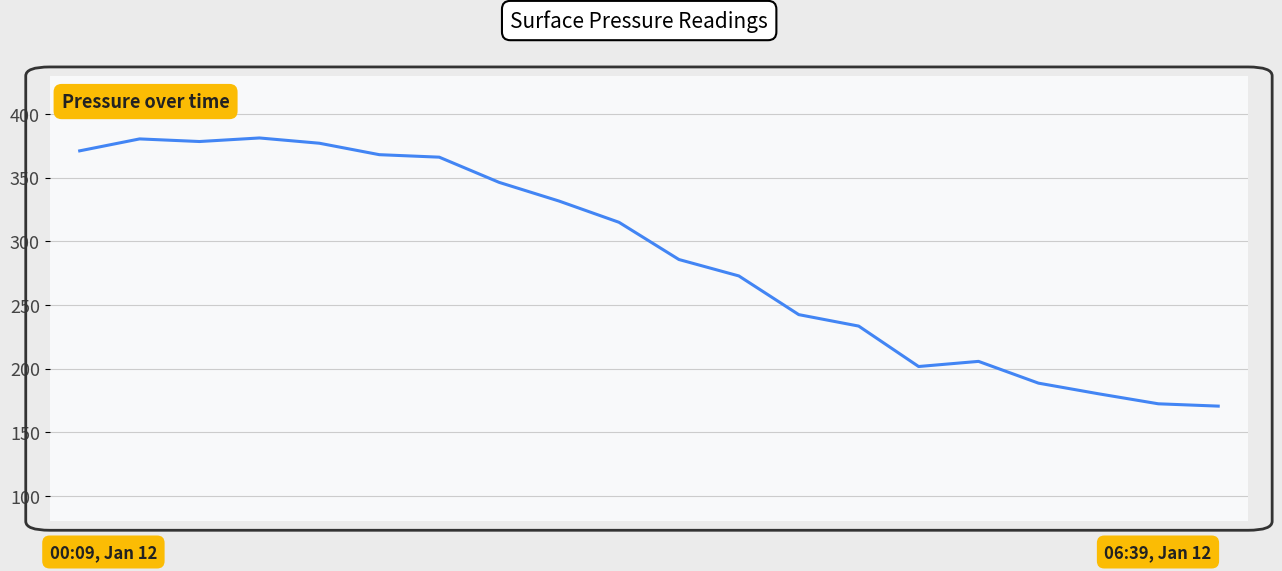

What is the difference between the maximum and minimum values?

210.7